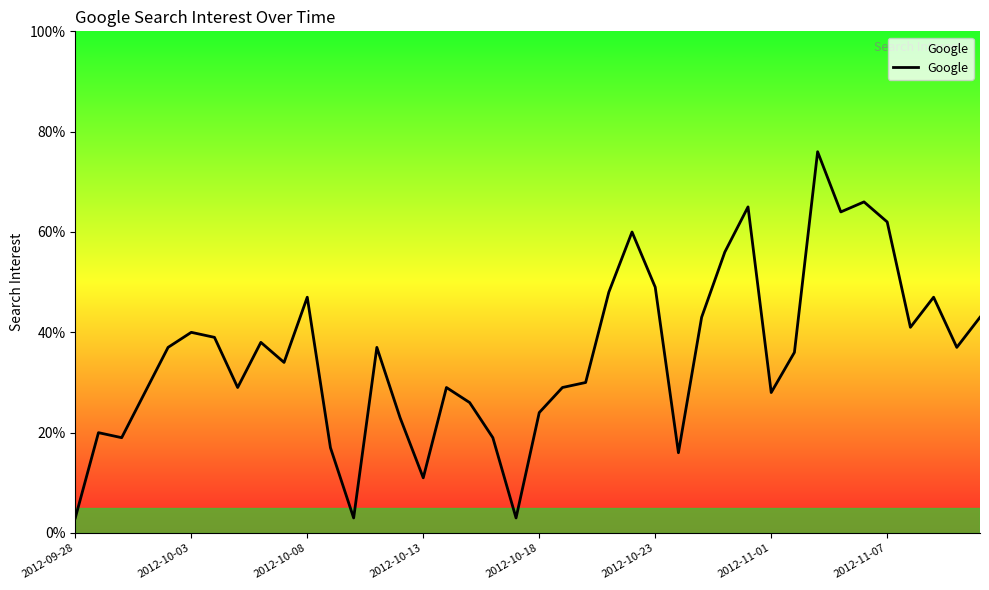

Reading left to right, extract all data points from this chart.

3	20	19	28	37	40	39	29	38	34	47	17	3	37	23	11	29	26	19	3	24	29	30	48	60	49	16	43	56	65	28	36	76	64	66	62	41	47	37	43